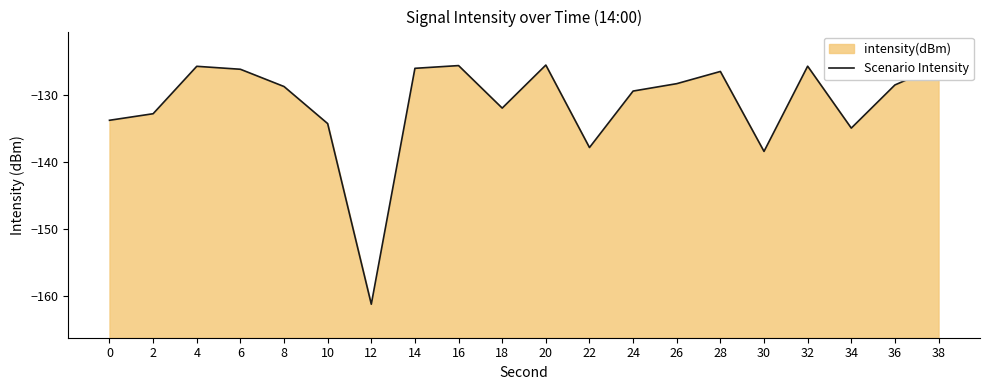

Reading right to left, what are all the values shown in this chart?

-125.6	-128.5	-134.9	-125.7	-138.4	-126.5	-128.3	-129.4	-137.8	-125.5	-131.9	-125.6	-126.0	-161.2	-134.2	-128.7	-126.1	-125.7	-132.8	-133.7